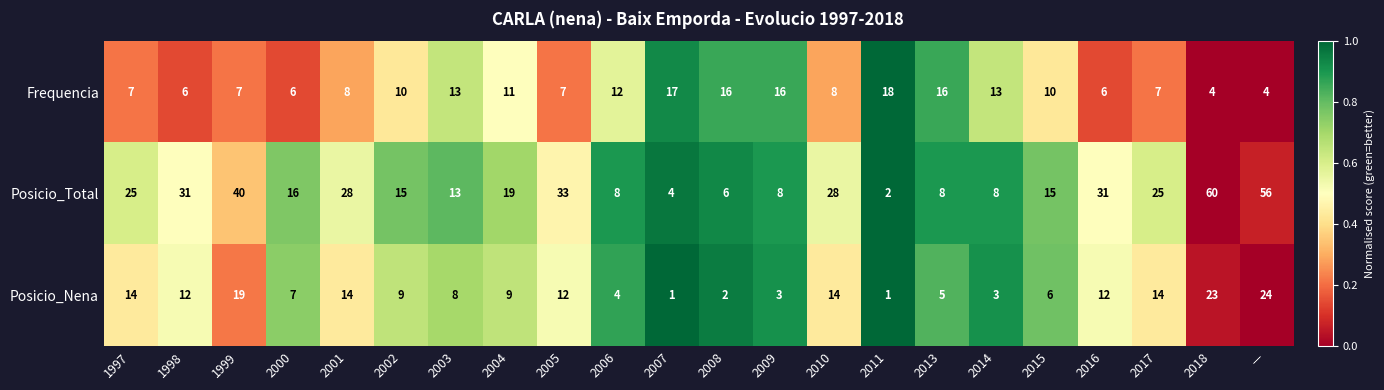

How many series are shown in this chart?

3